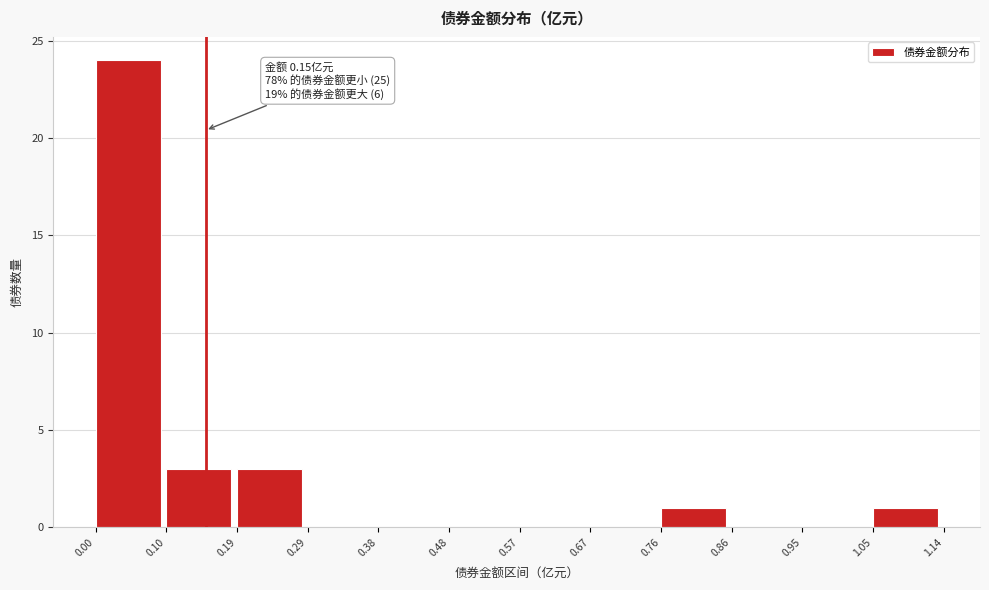

Over which range of the x-axis is the bar tallest?

0.00 to 0.10